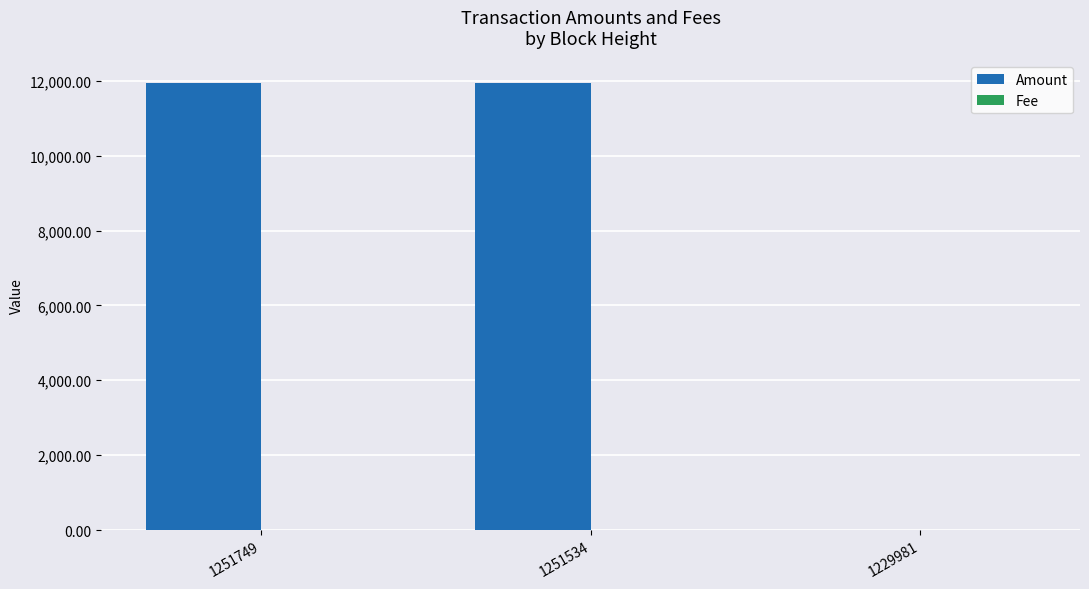

Count the number of data series in this chart.

2